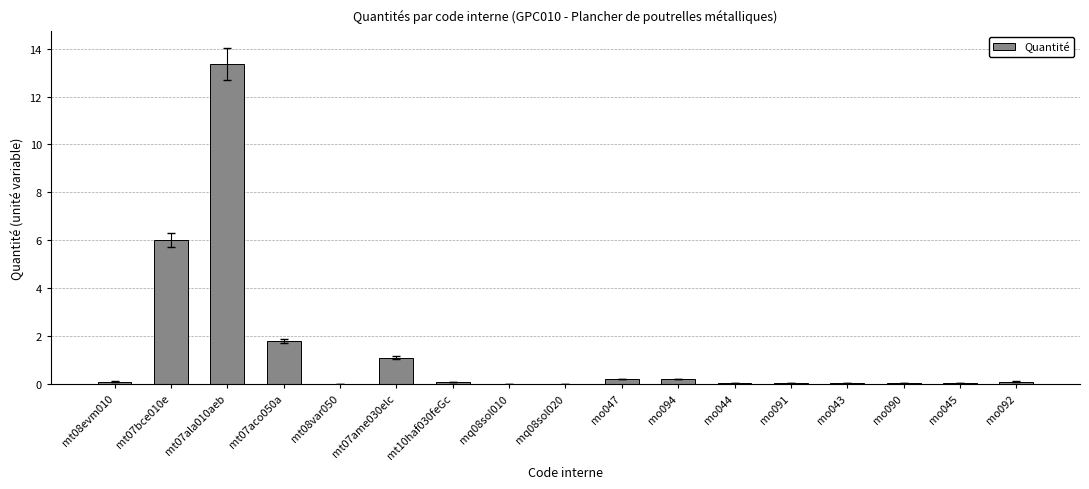

What is the sum of the values at mo044 and mo090?

0.1